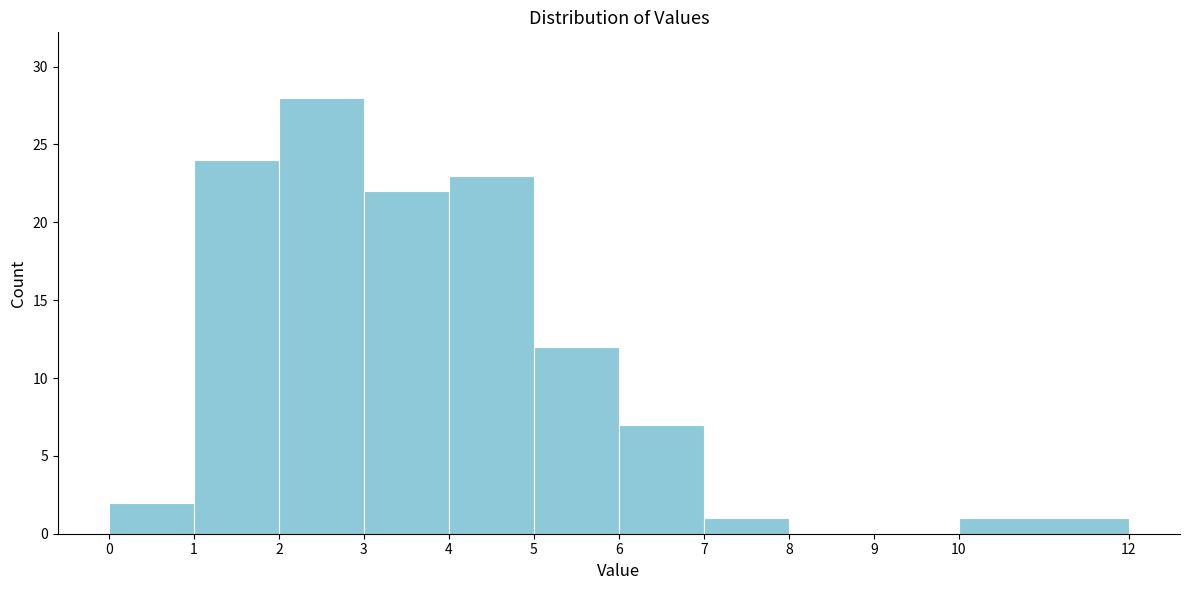

Reading left to right, transcribe this chart: for each bar, give the range it covers on the x-axis and its height. The values are not printed on the chart, so give them approximately, as read against the axis.

0 to 1: 2
1 to 2: 24
2 to 3: 28
3 to 4: 22
4 to 5: 23
5 to 6: 12
6 to 7: 7
7 to 8: 1
8 to 9: 0
9 to 10: 0
10 to 12: 1